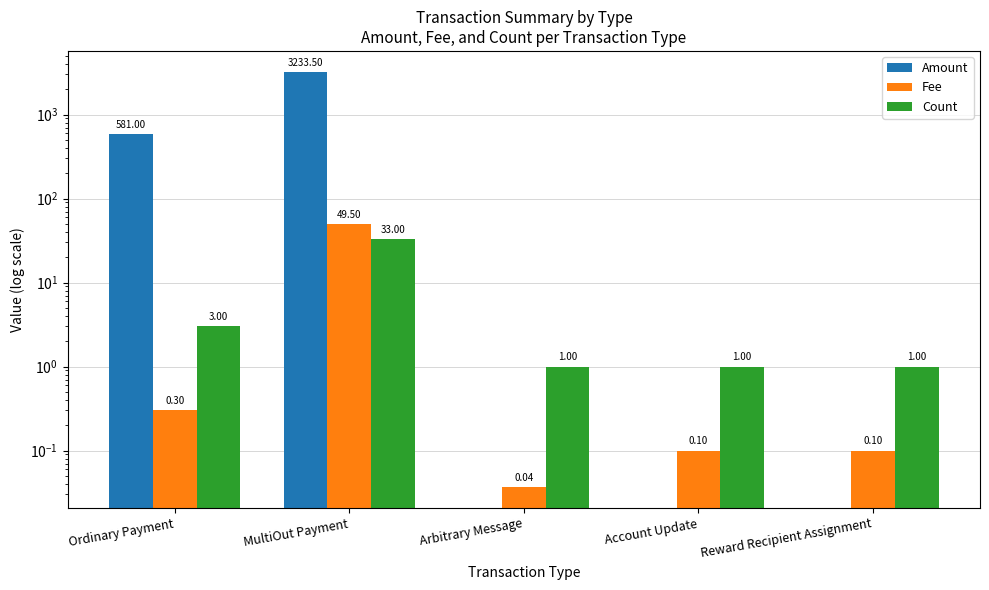

What is the average value of the Count series?

7.8